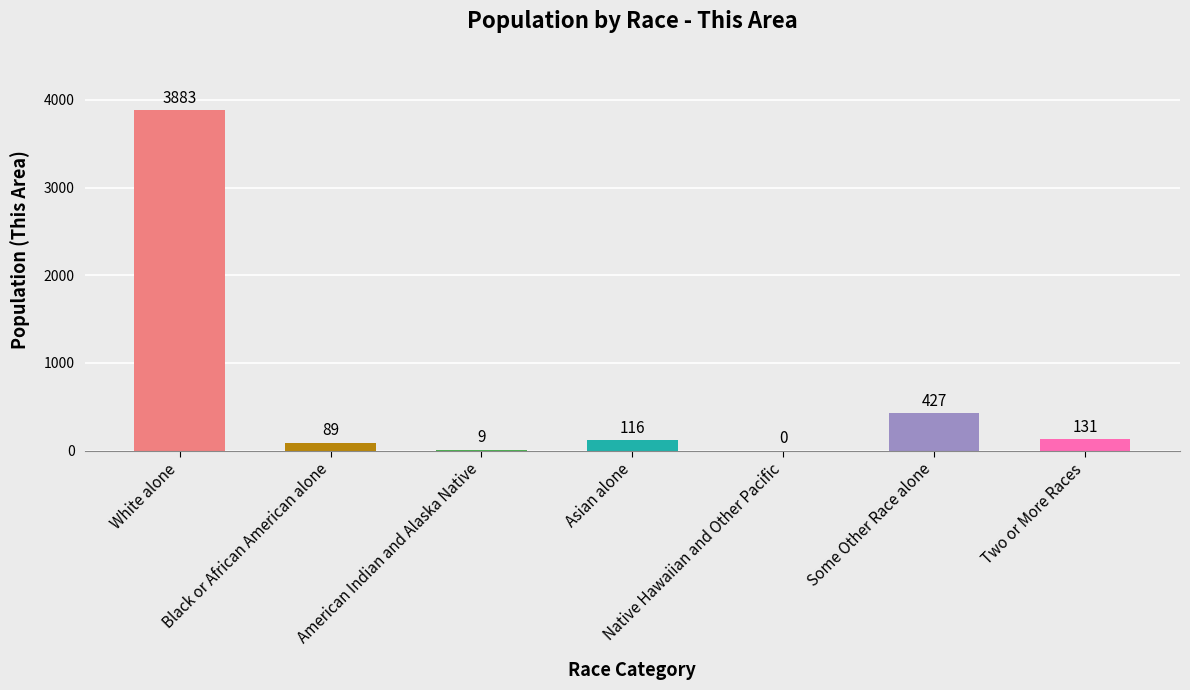

How many values are above zero?

6